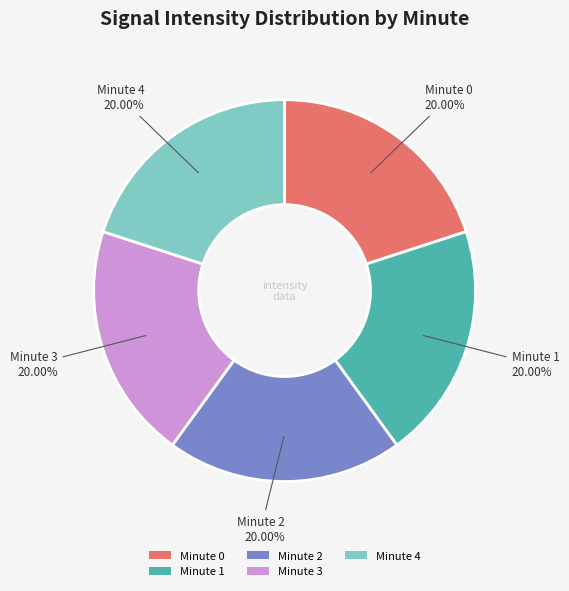

Does Minute 0 represent more than half of the total?

No